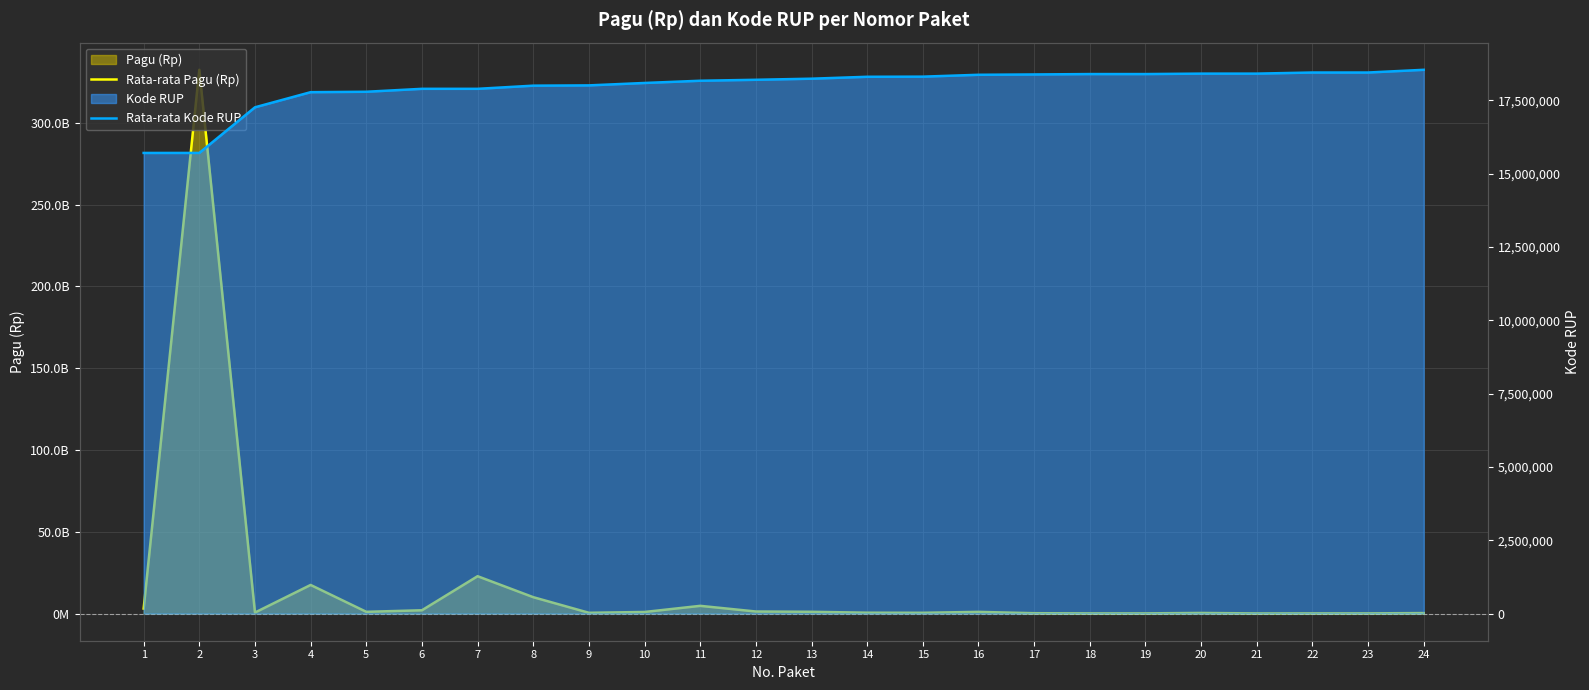

What is the maximum value for Rata-rata Kode RUP?

18539738